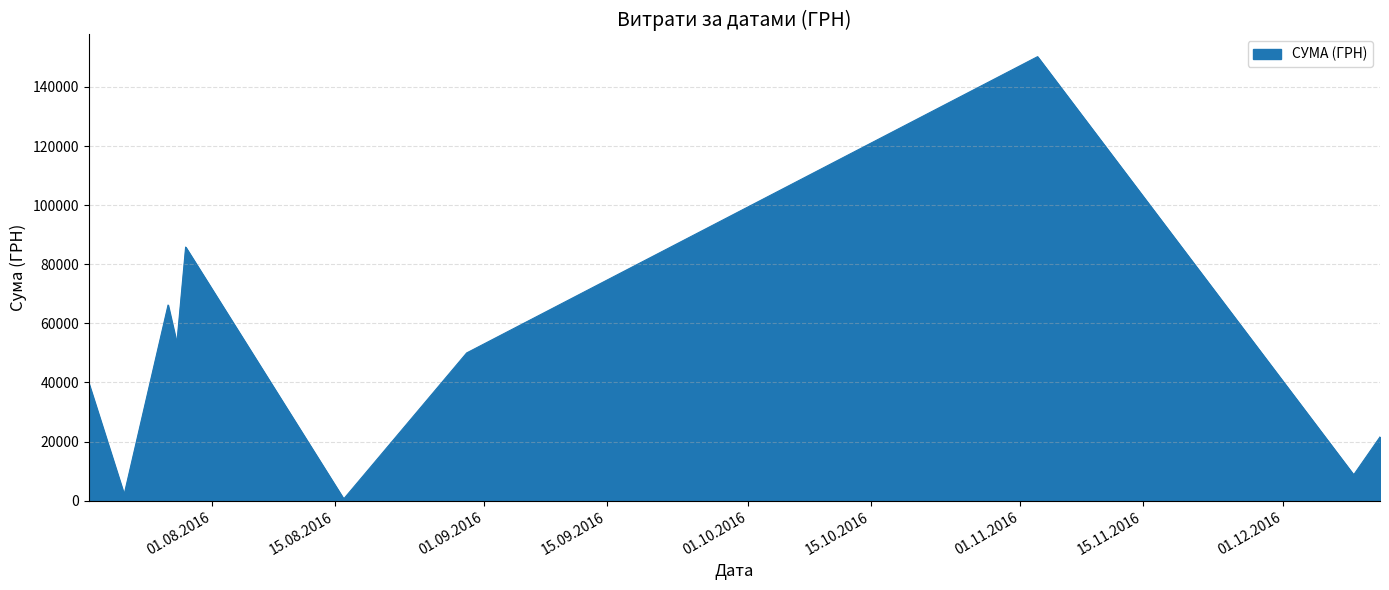

What is the greatest value displayed?

150216.7